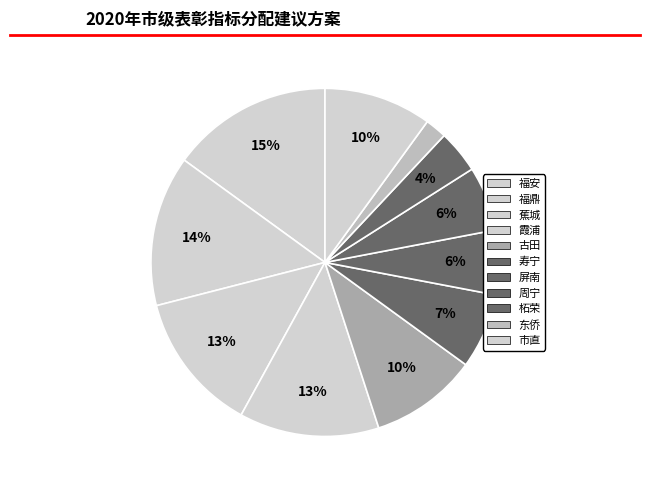

To the nearest percent, what percentage of the pie is 周宁?

6%